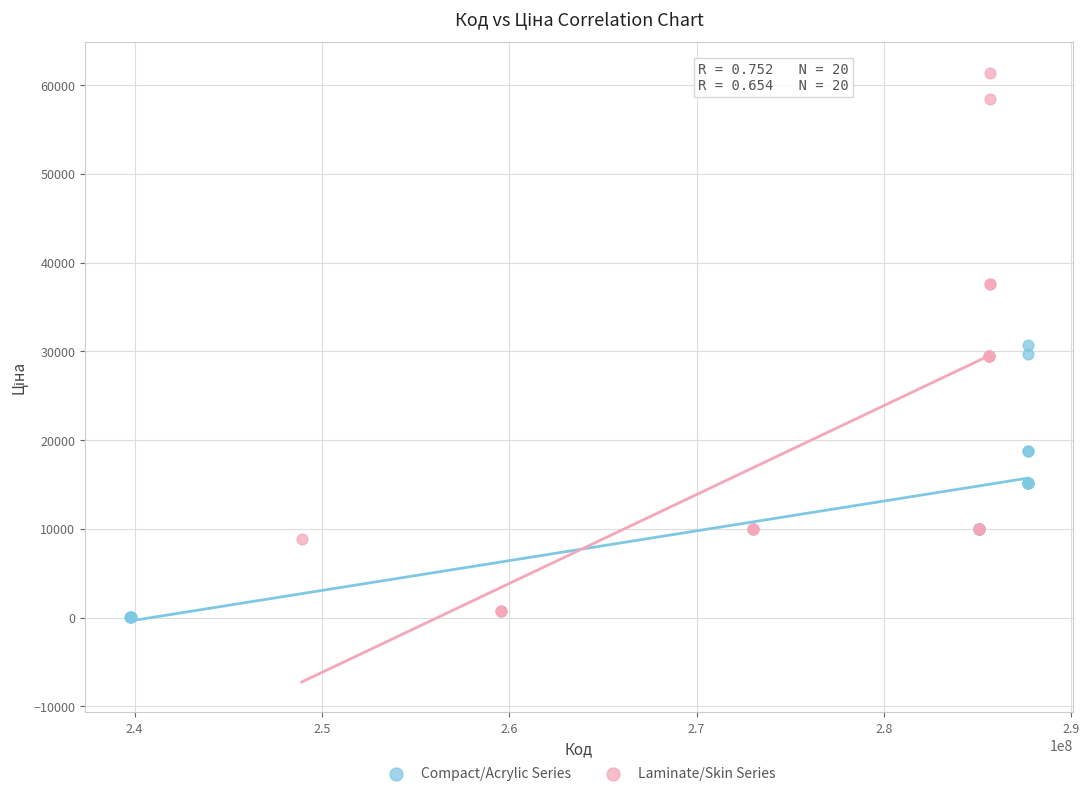

Which series reaches the maximum Y coordinate?

Laminate/Skin Series